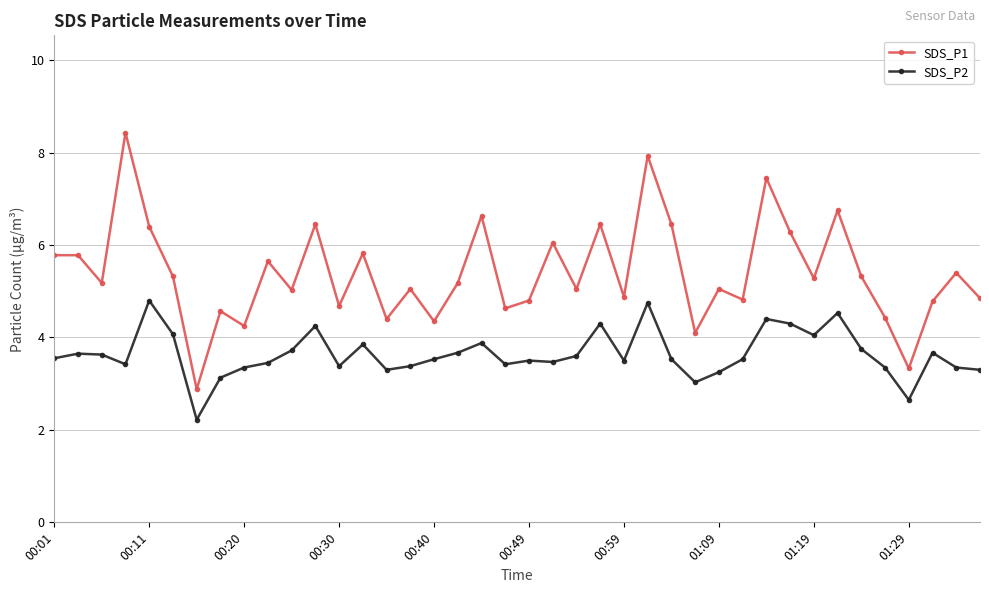

Is this an area chart (filled region under the line)?

No